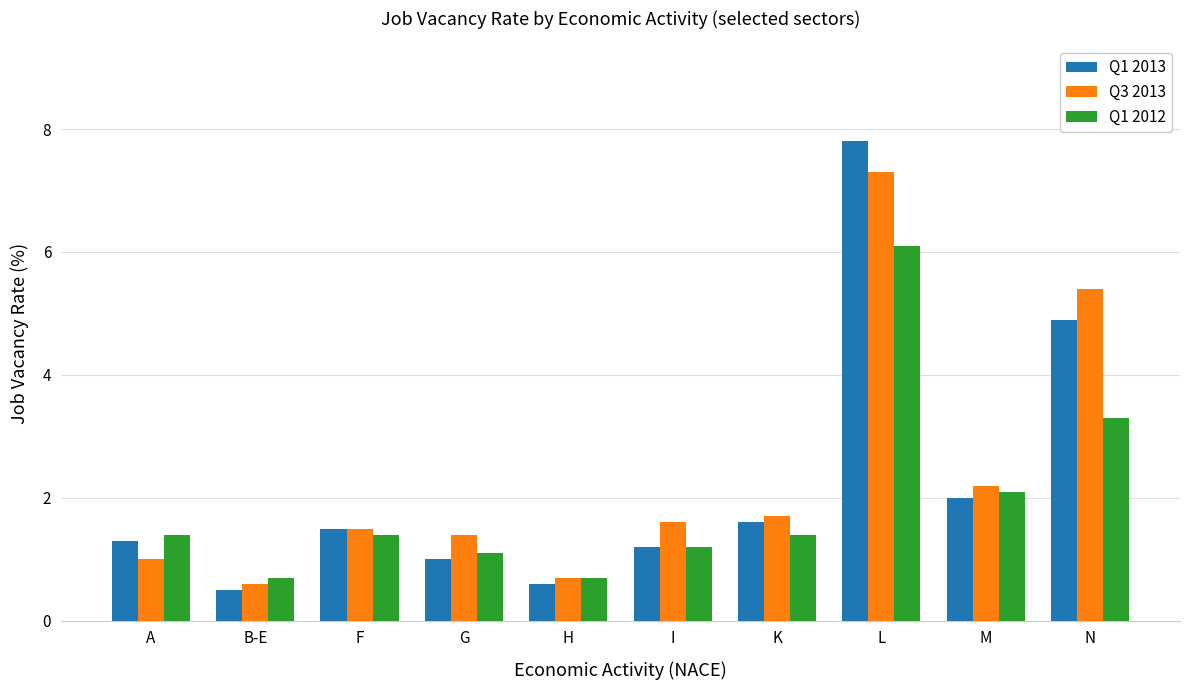

Reading left to right, extract all data points from this chart.

Q1 2013: A=1.3	B-E=0.5	F=1.5	G=1.0	H=0.6	I=1.2	K=1.6	L=7.8	M=2.0	N=4.9
Q3 2013: A=1.0	B-E=0.6	F=1.5	G=1.4	H=0.7	I=1.6	K=1.7	L=7.3	M=2.2	N=5.4
Q1 2012: A=1.4	B-E=0.7	F=1.4	G=1.1	H=0.7	I=1.2	K=1.4	L=6.1	M=2.1	N=3.3